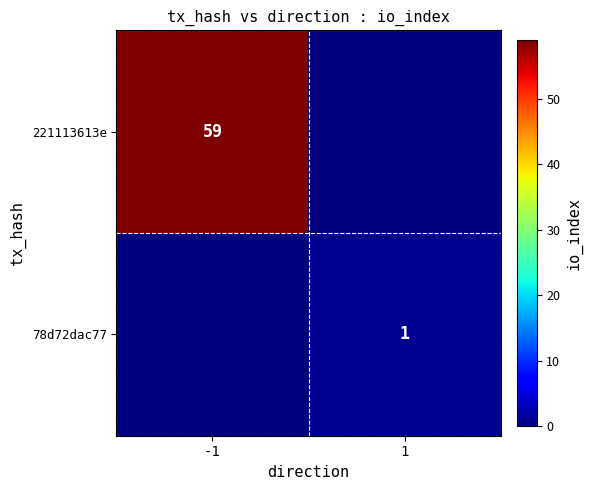

True or false: 78d72dac77 has a value of 1 at 1.

True